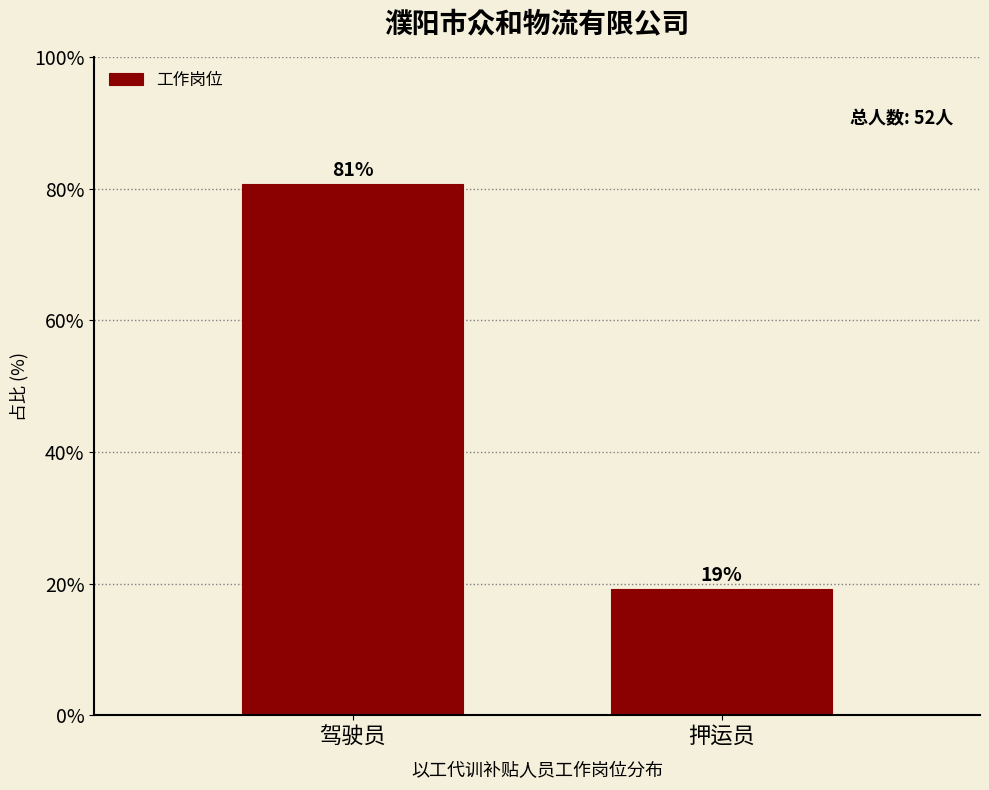

What is the average value?

50.0